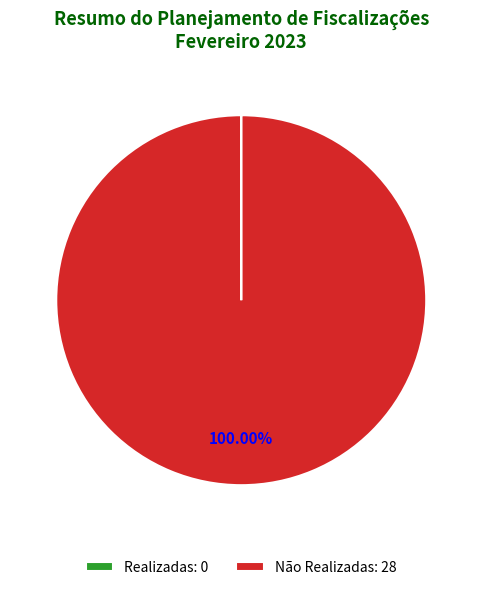

Does any single category account for the majority?

Yes